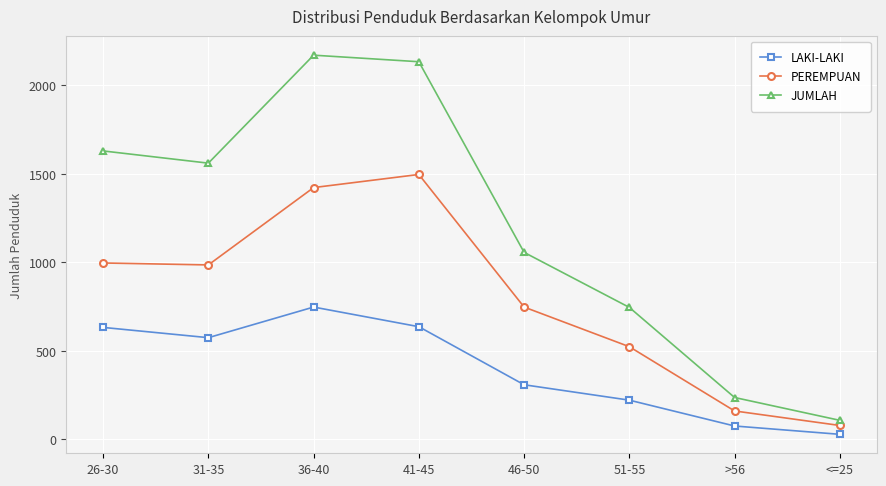

Which series changed the most between 46-50 and 51-55?

JUMLAH